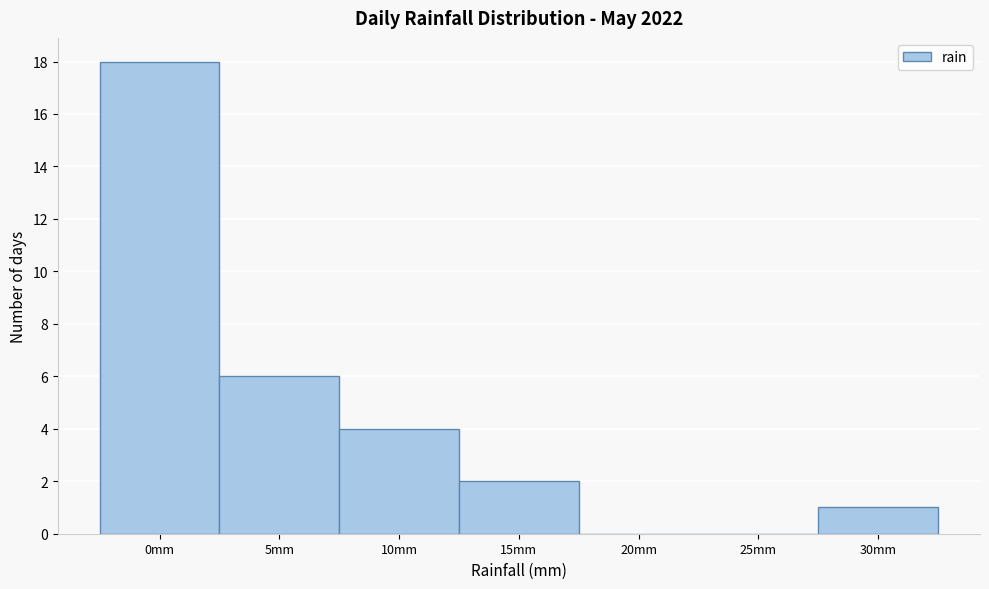

Reading left to right, list all the values displayed in this chart.

0mm=18	5mm=6	10mm=4	15mm=2	20mm=0	25mm=0	30mm=1